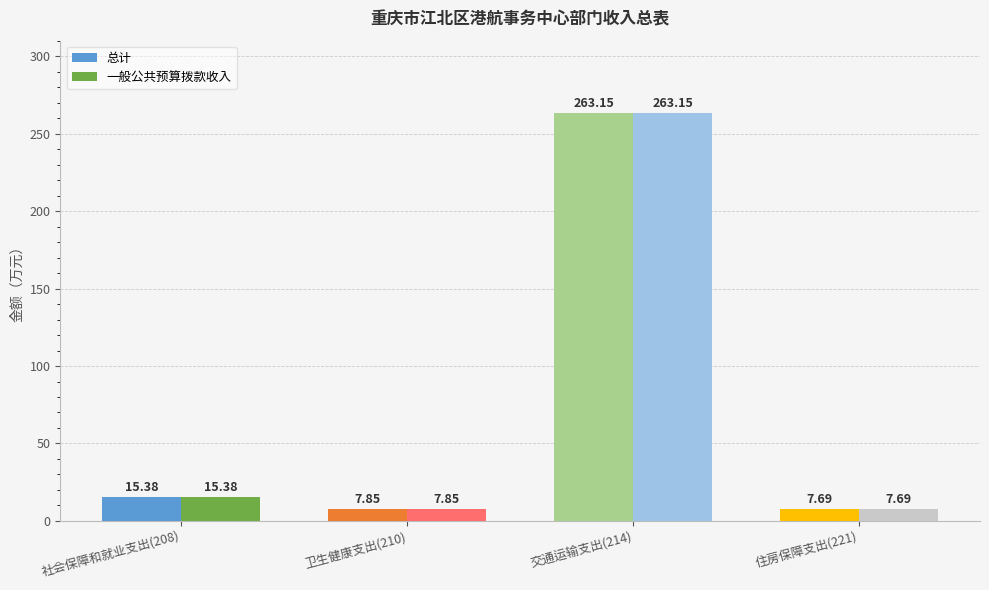

What is the label of the 4th bar from the left?

住房保障支出(221)